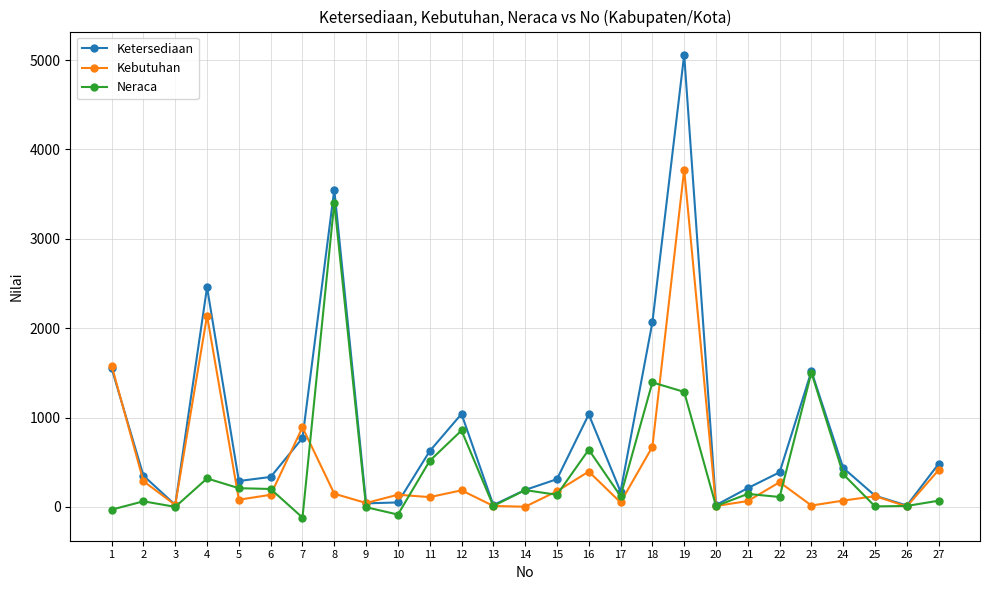

Which category has the highest value across all series?

19